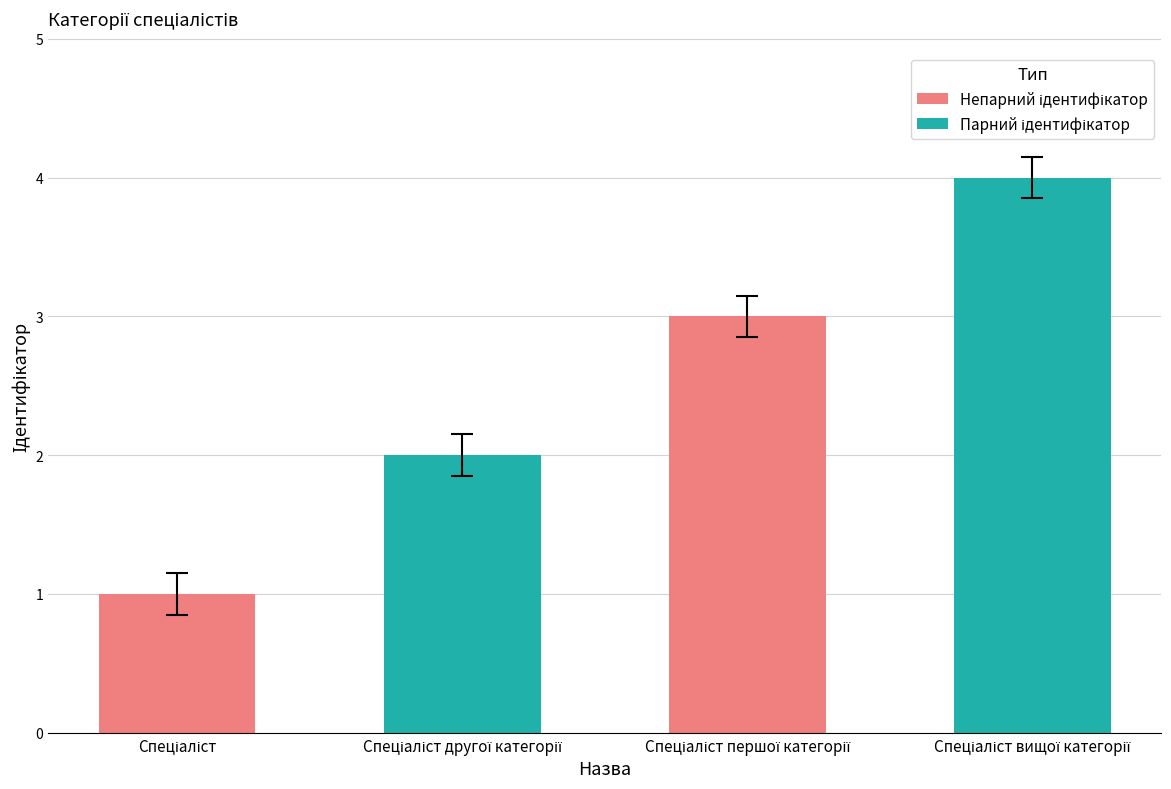

How many data points are less than 3?

2